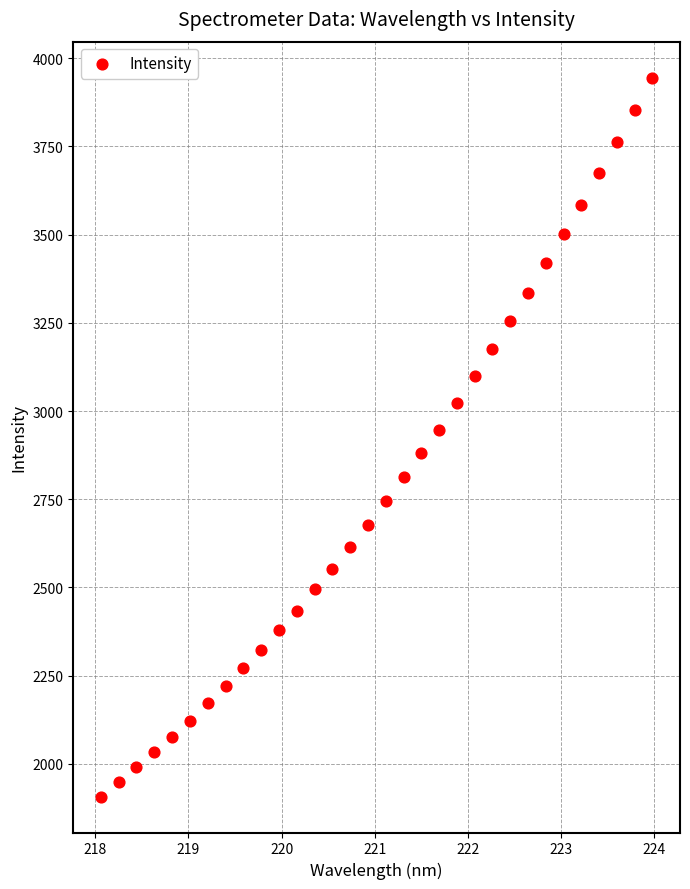

What is the range of X values (max minus min)?

5.9